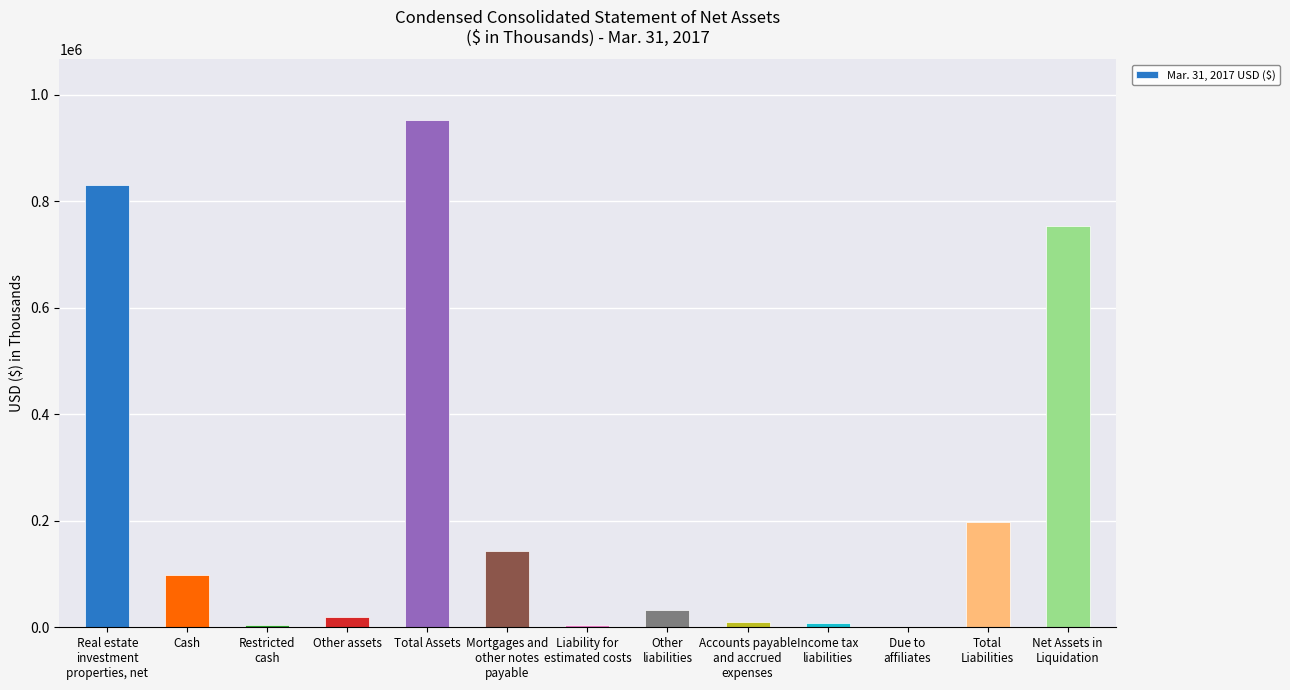

What is the change in value from Mortgages and
other notes
payable to Liability for
estimated costs?

-138357